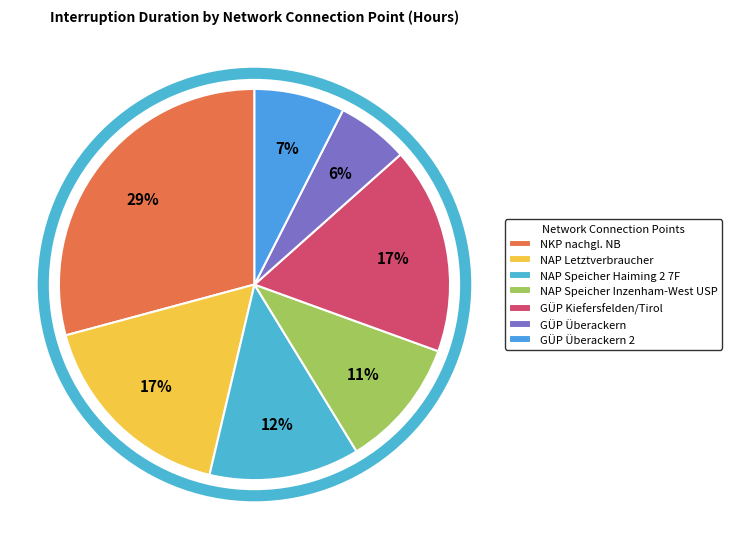

What is the ratio of the value at NAP Speicher Haiming 2 7F to the value at GÜP Kiefersfelden/Tirol?

0.7